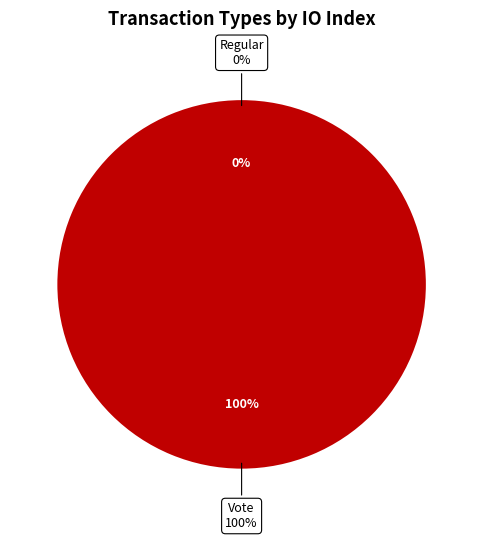

Is it true that Vote is 100% of the pie?

True